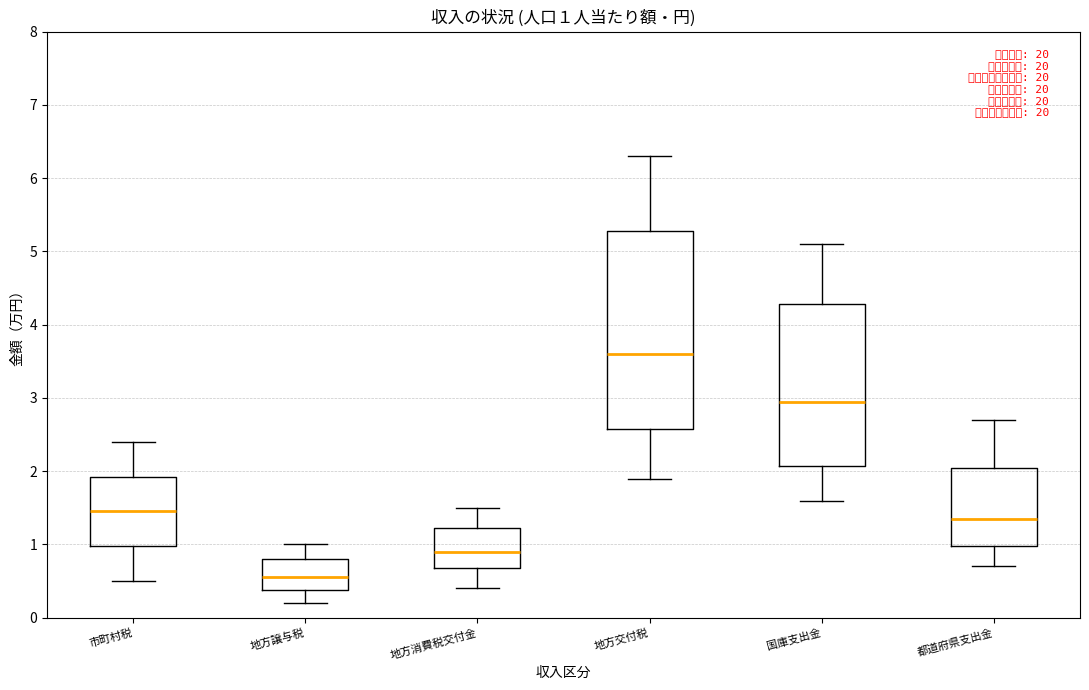

Which box's median line is the highest?

地方交付税